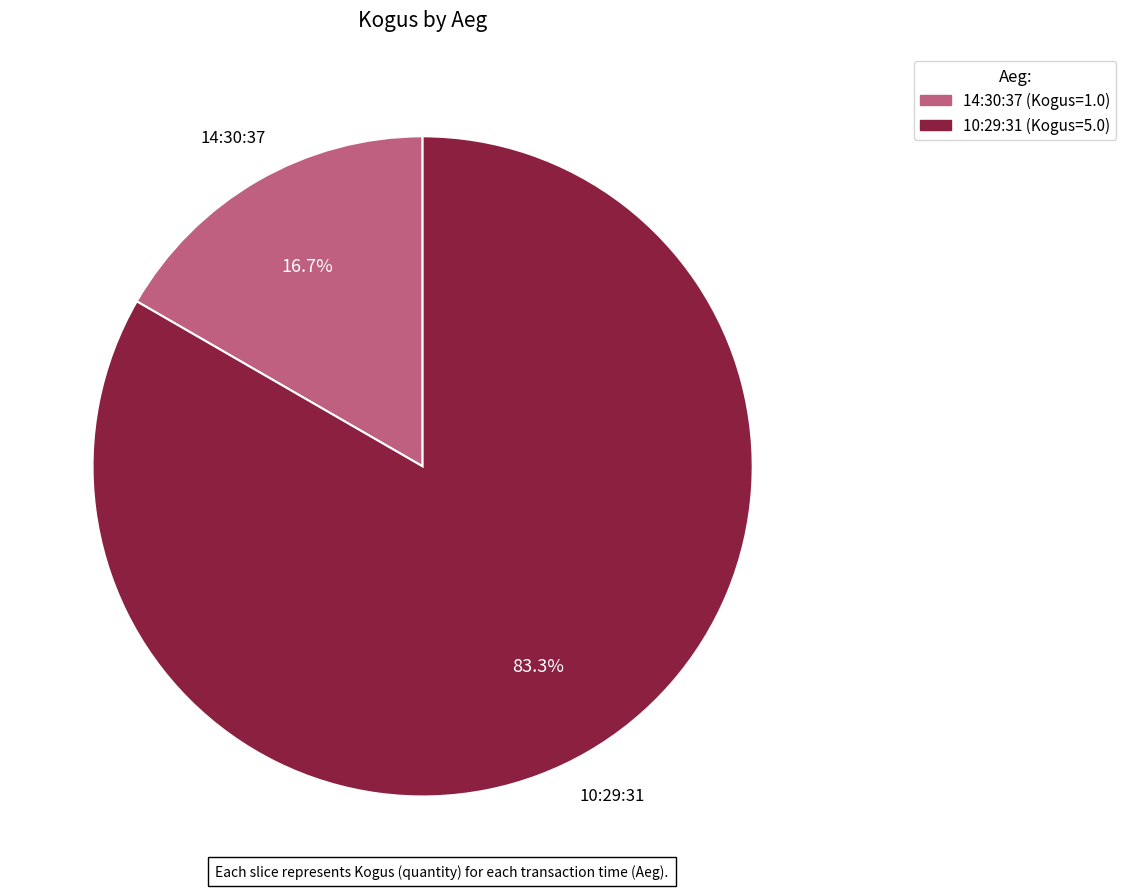

How many segments does this pie chart have?

2